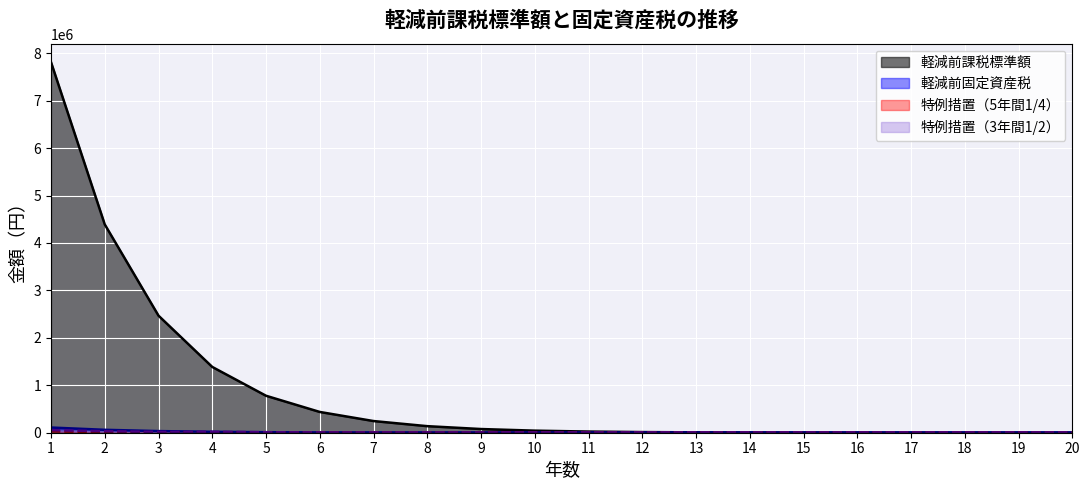

What is the difference between the maximum and minimum values in the 軽減前課税標準額 series?

7809864